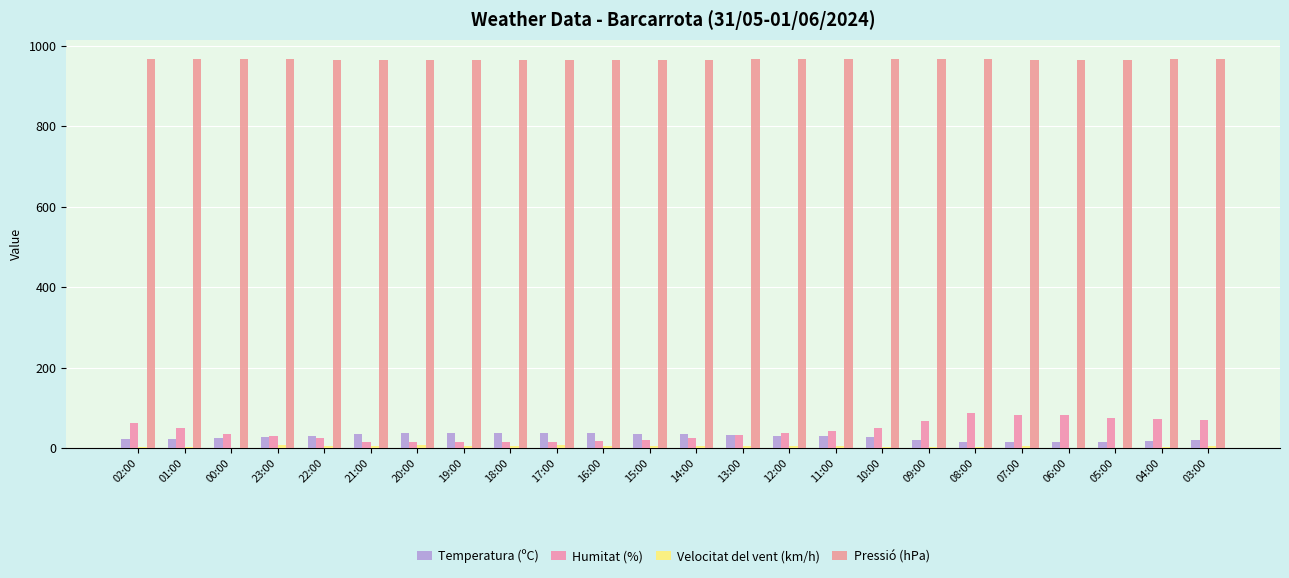

Which series changed the most between 21:00 and 08:00?

Humitat (%)